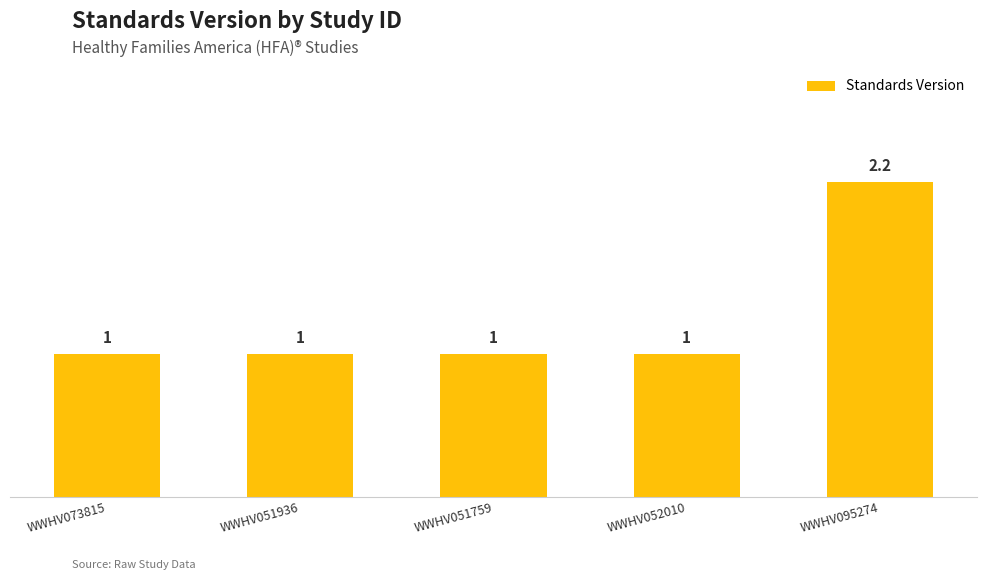

What is the difference between the values at WWHV095274 and WWHV073815?

1.2